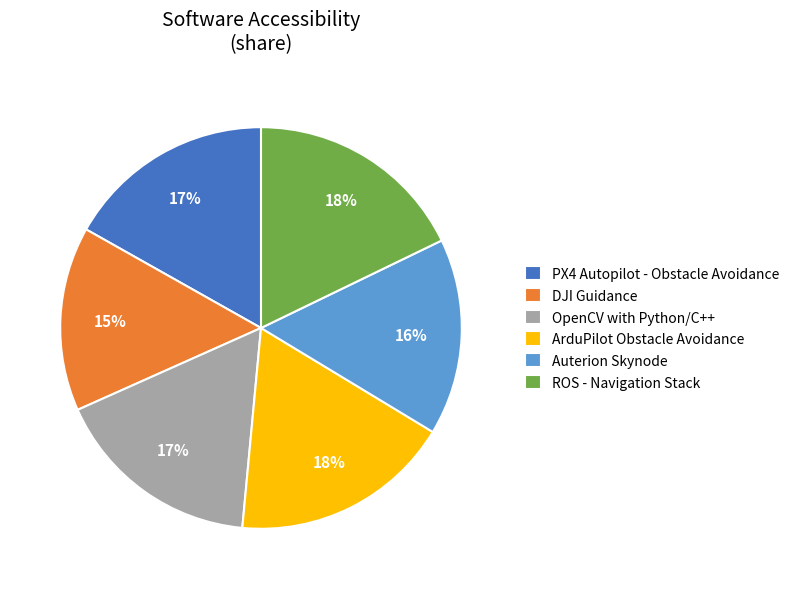

Which slice is the smallest?

DJI Guidance